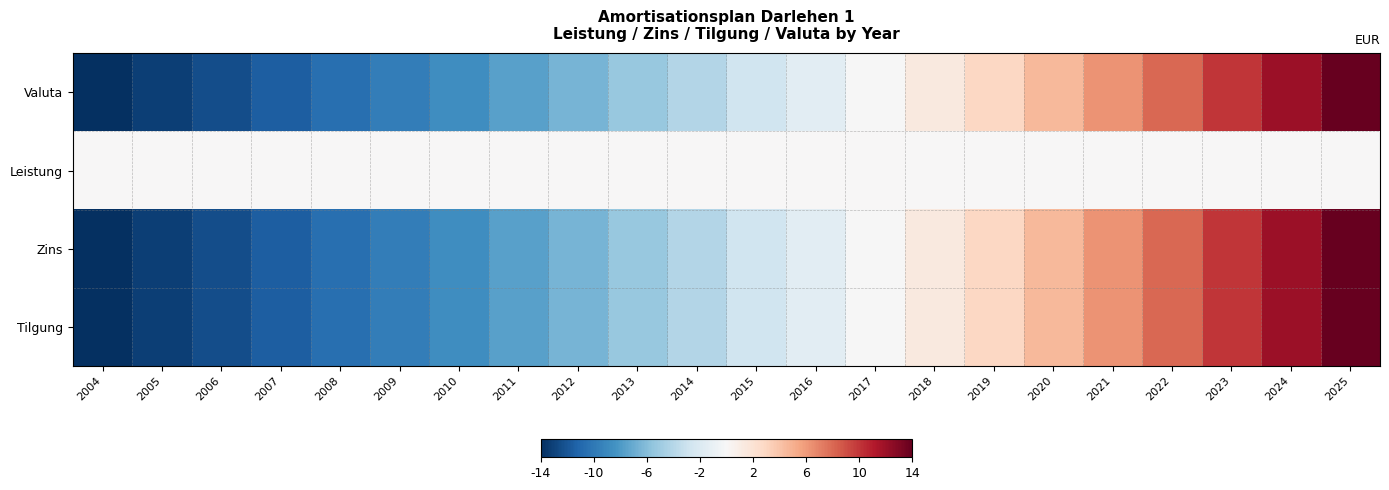

What is the total value across all series at 2022?

24.2